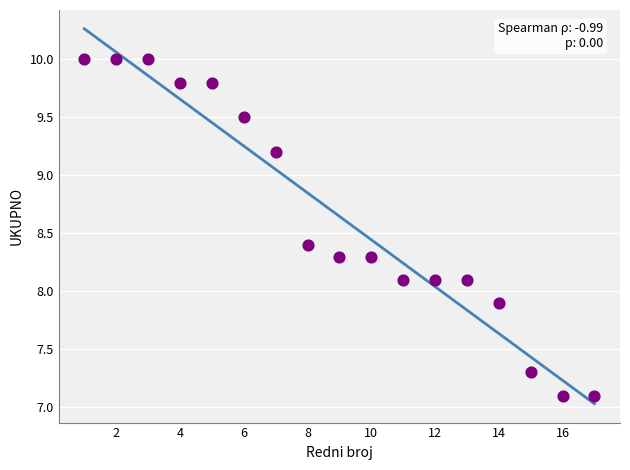

What is the range of X values (max minus min)?

16.0